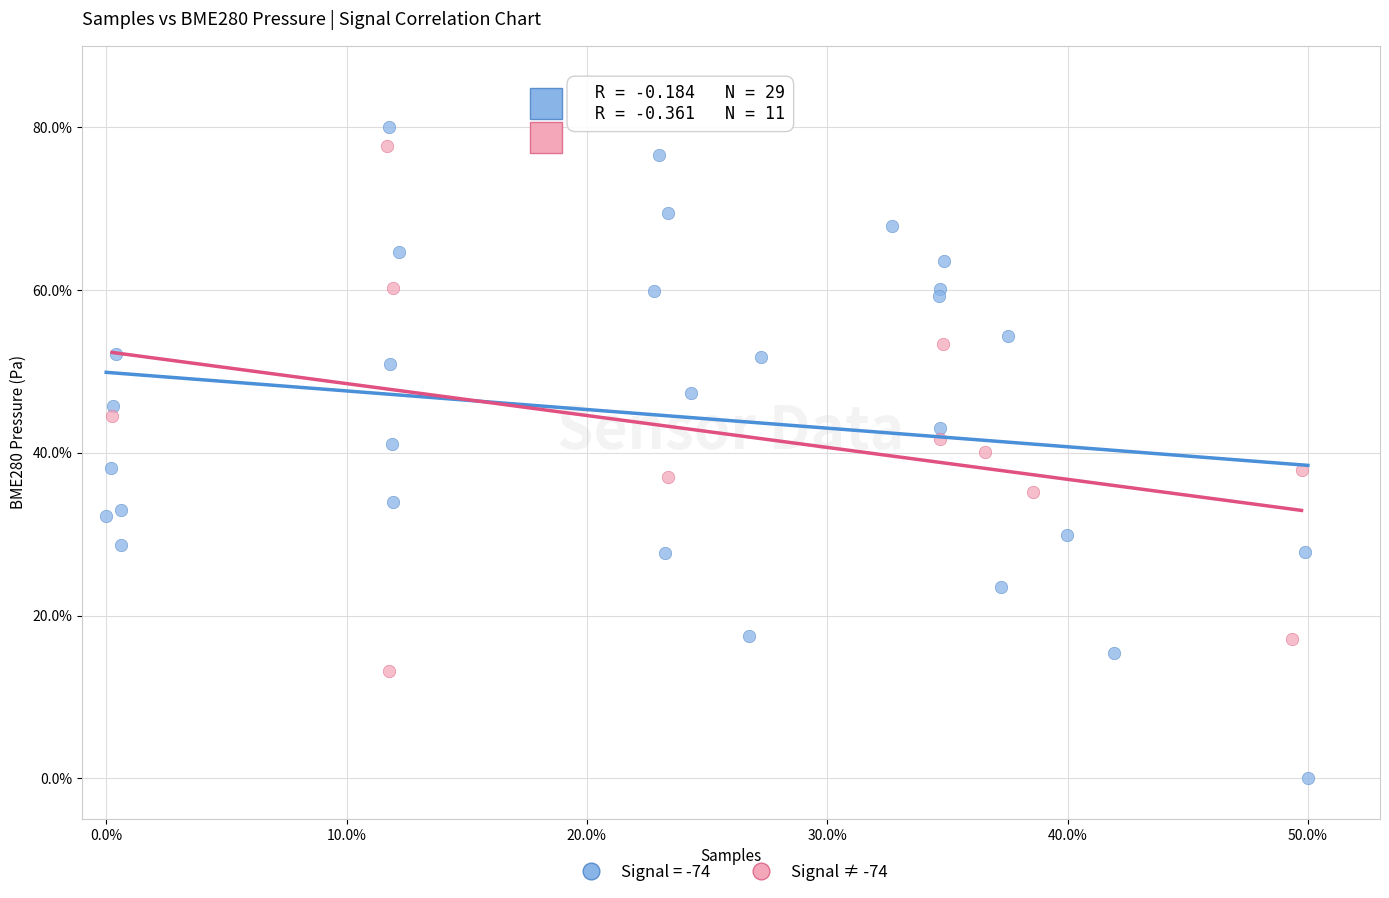

Which series has the largest Y range (max minus min)?

Signal = -74